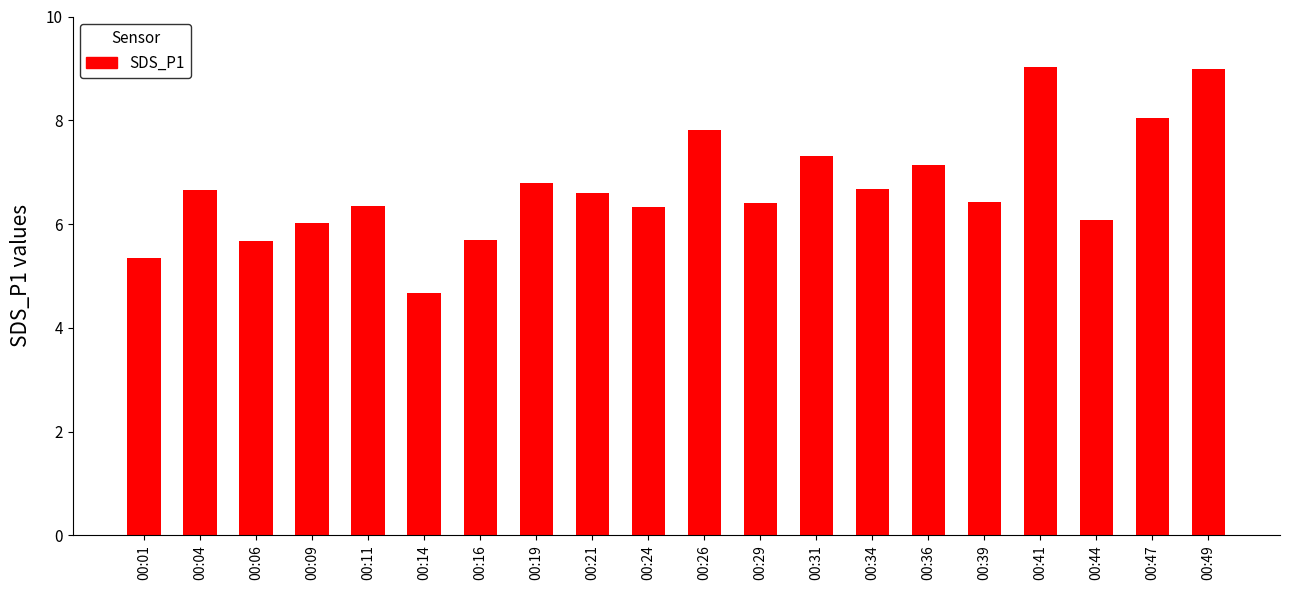

What is the average value?

6.7